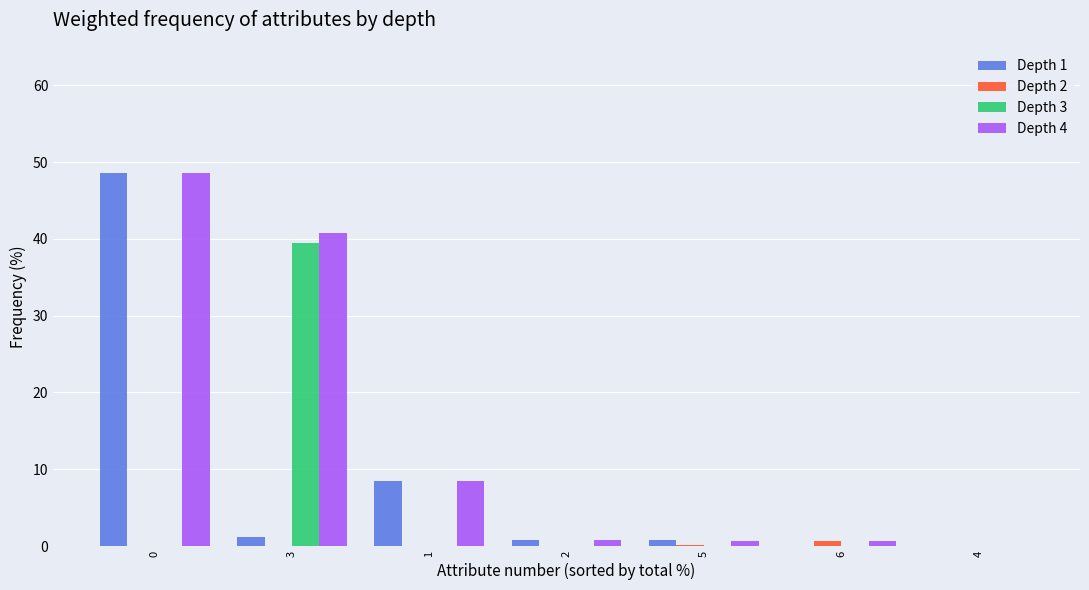

The Depth 3 series shows -23.3 at 0. True or false?

False